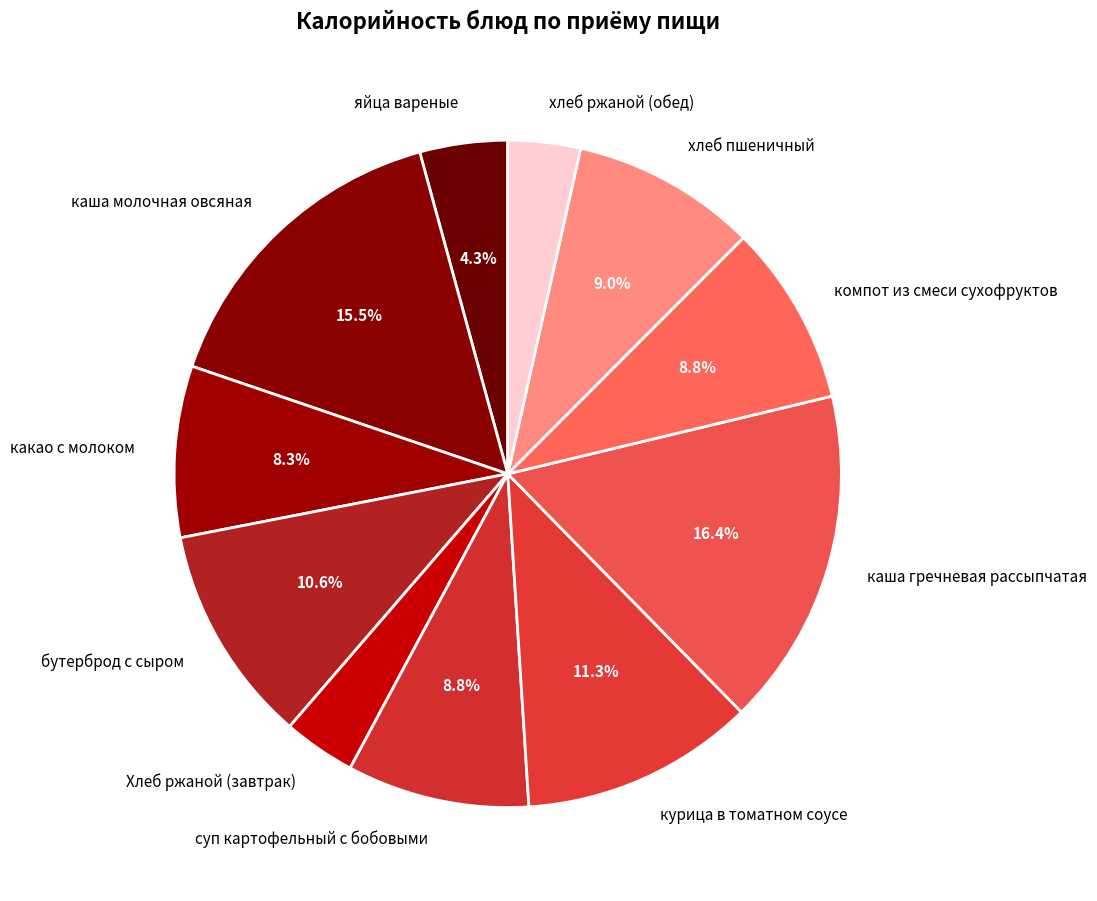

Which slice is the largest?

каша гречневая рассыпчатая